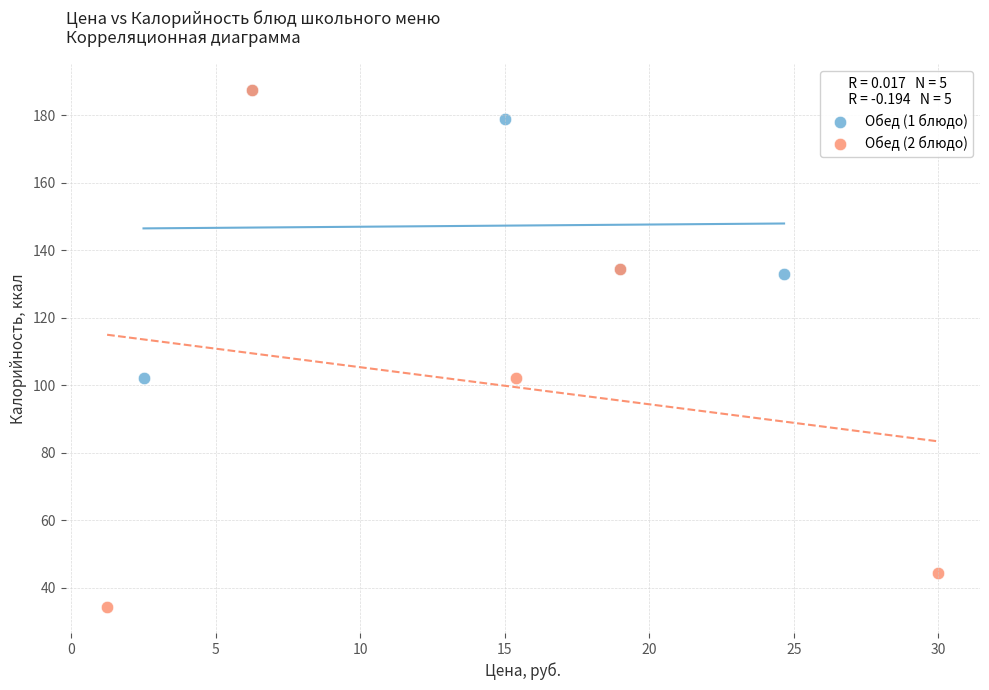

Which series reaches the minimum Y coordinate?

Обед (2 блюдо)